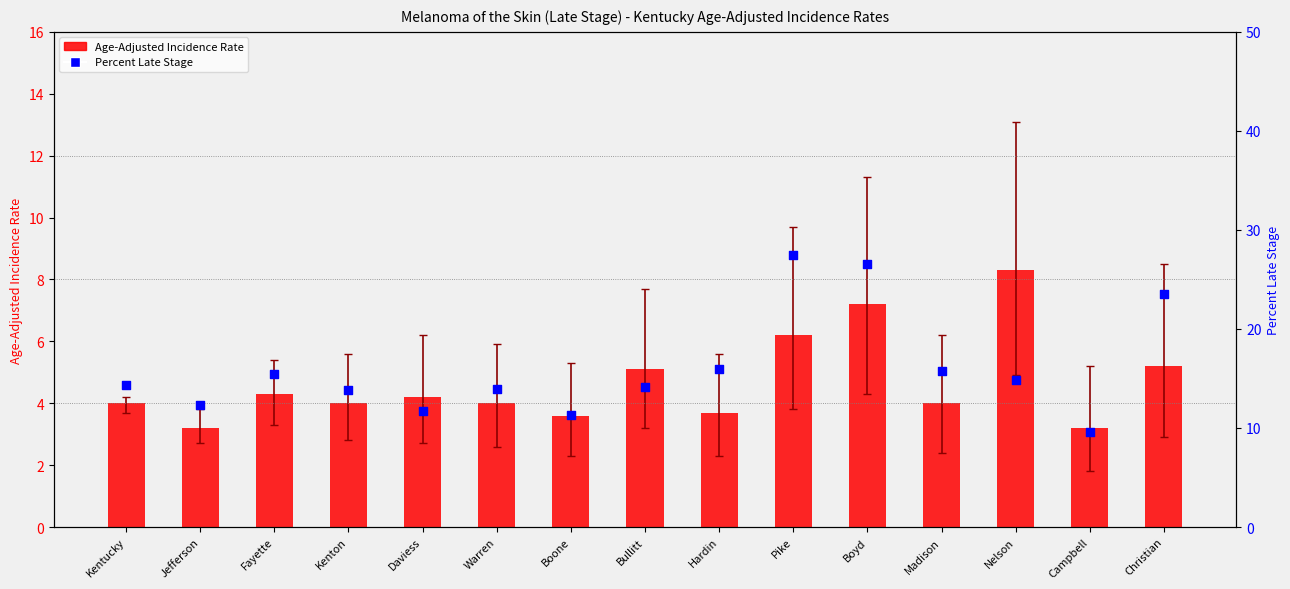

Which series reaches the minimum Y coordinate?

Age-Adjusted Incidence Rate